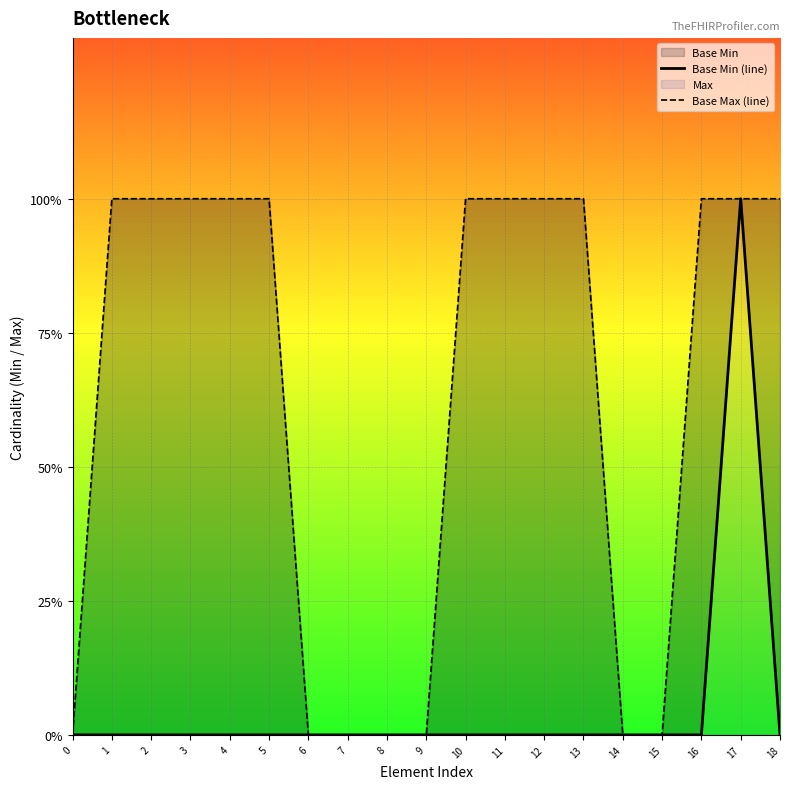

How many values in Base Max (line) are above zero?

12